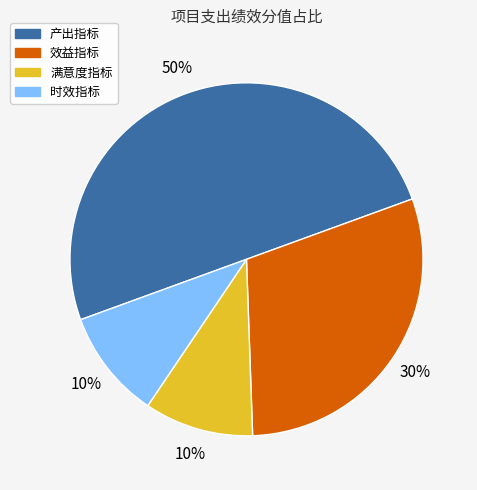

Is 满意度指标 the majority of the pie?

No